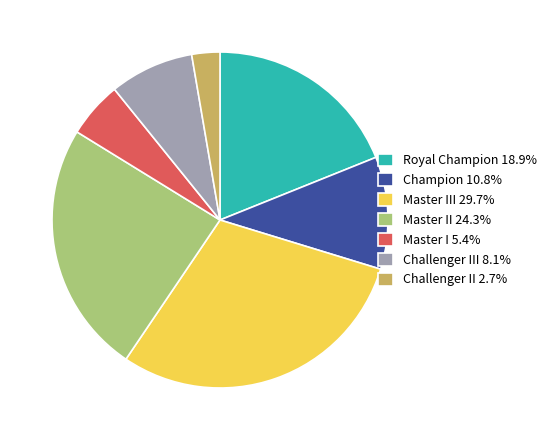

Count the number of slices in the pie.

7